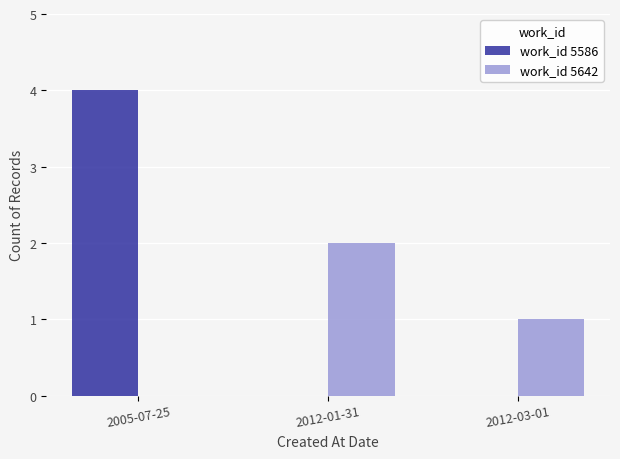

What is the sum of the work_id 5586 values at 2005-07-25 and 2012-03-01?

4